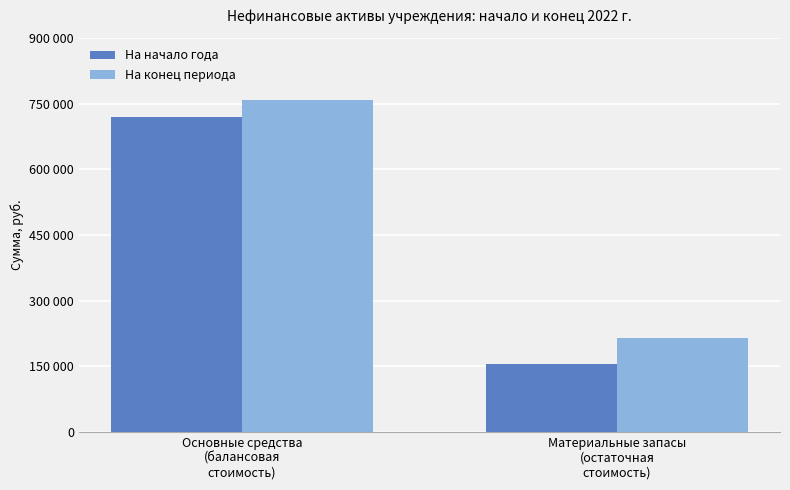

What are all the series names shown in the legend?

На начало года, На конец периода